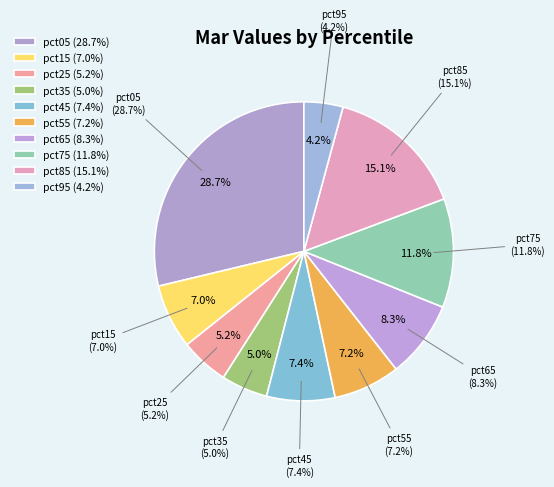

To the nearest percent, what is the average slice percentage?

10%